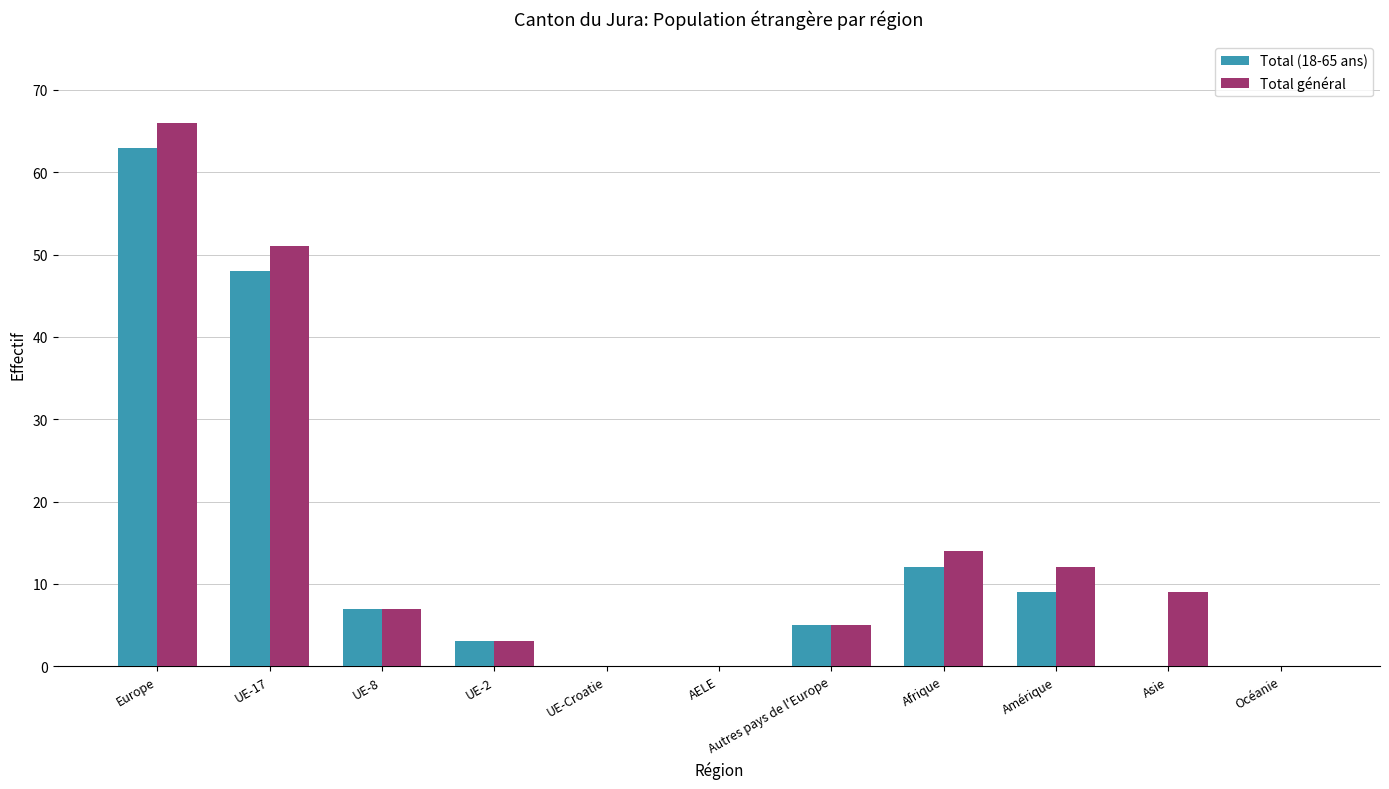

Which category has the highest value across all series?

Europe